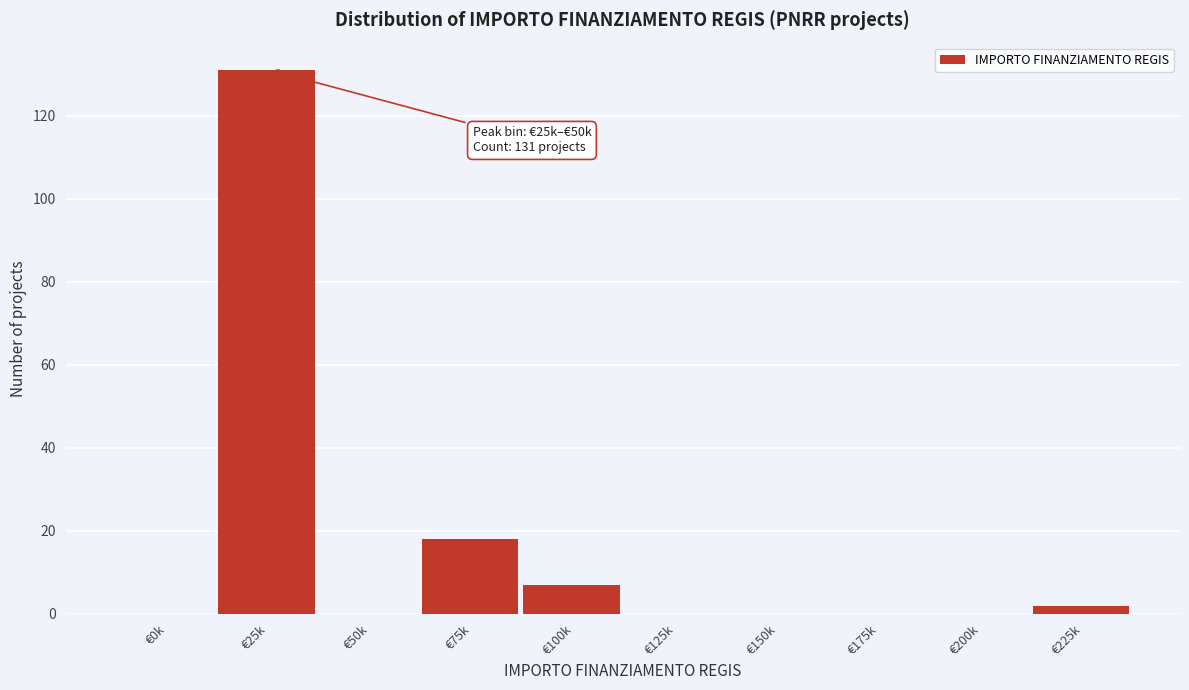

Reading right to left, list all the values displayed in this chart.

€225k=2	€200k=0	€175k=0	€150k=0	€125k=0	€100k=7	€75k=18	€50k=0	€25k=131	€0k=0